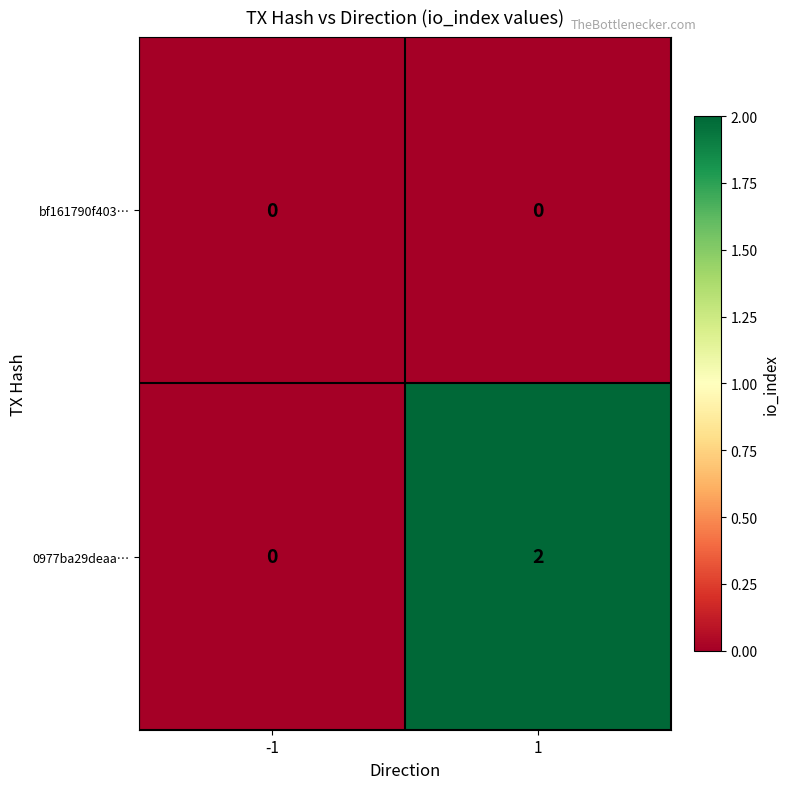

How many distinct data groups are displayed?

2